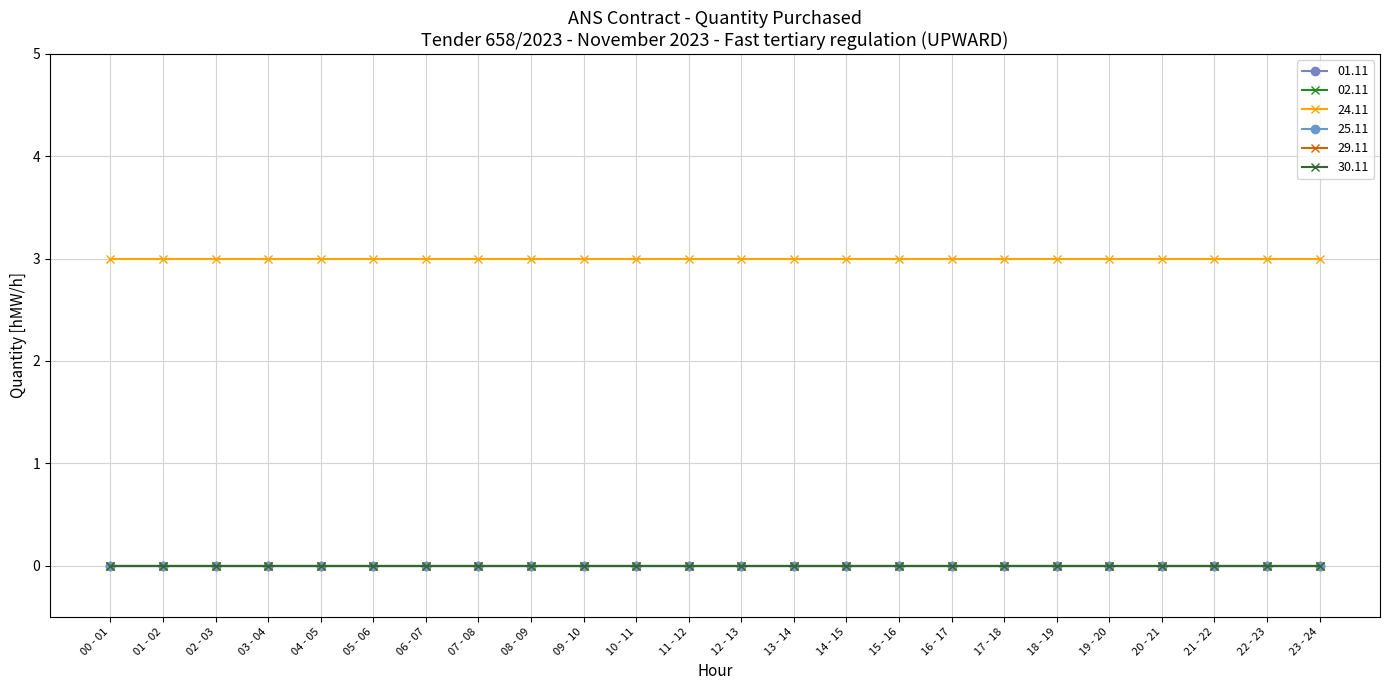

Which series has the largest total across all categories?

24.11